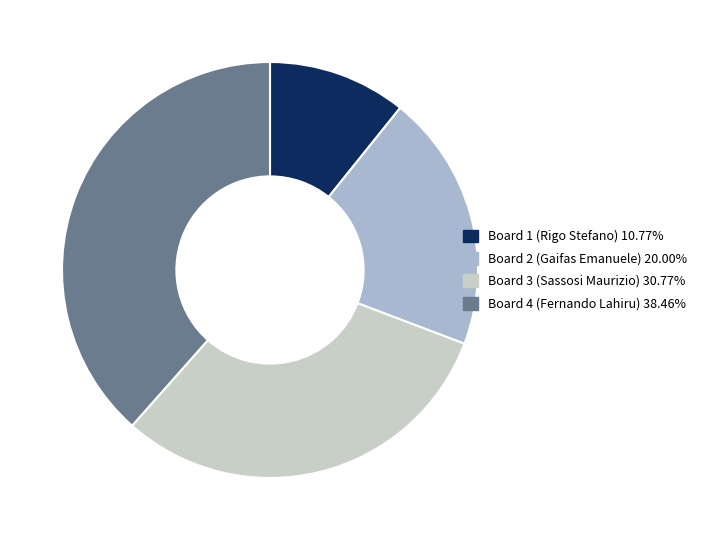

Approximately how many times larger is the value at Board 1 (Rigo Stefano) compared to Board 4 (Fernando Lahiru)?

0.3